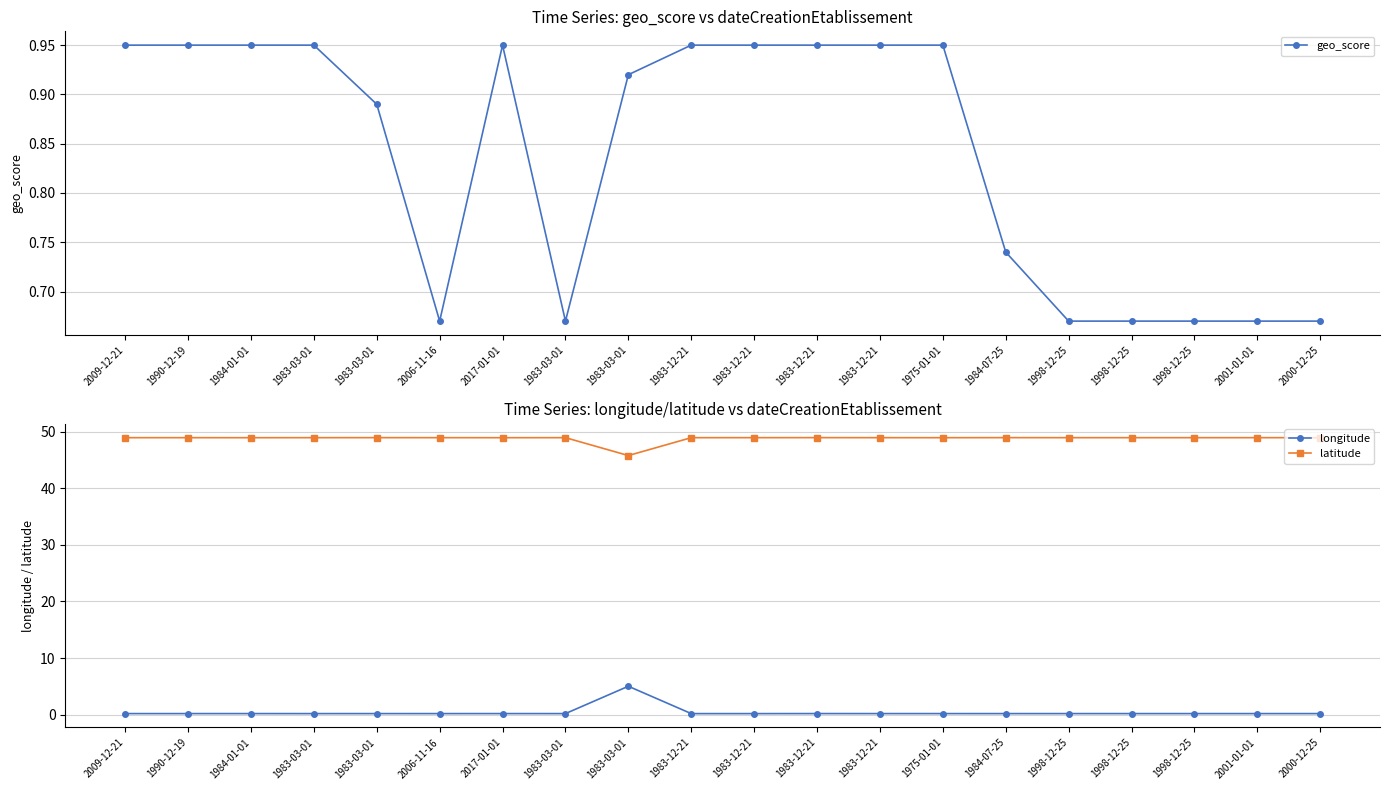

True or false: longitude has a value of 0.2 at 2009-12-21.

True